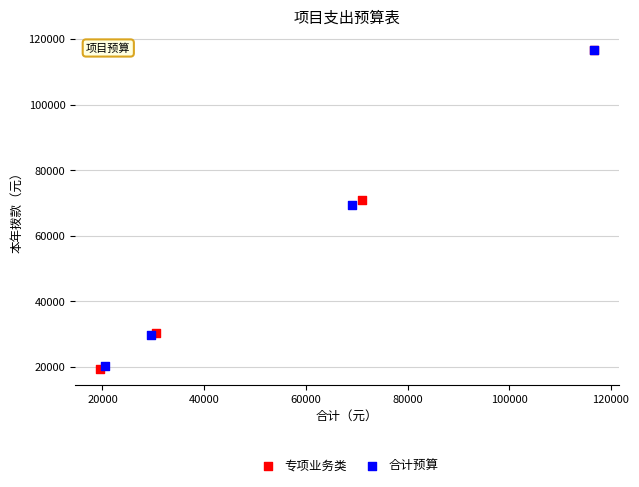

Which series has the largest Y range (max minus min)?

专项业务类